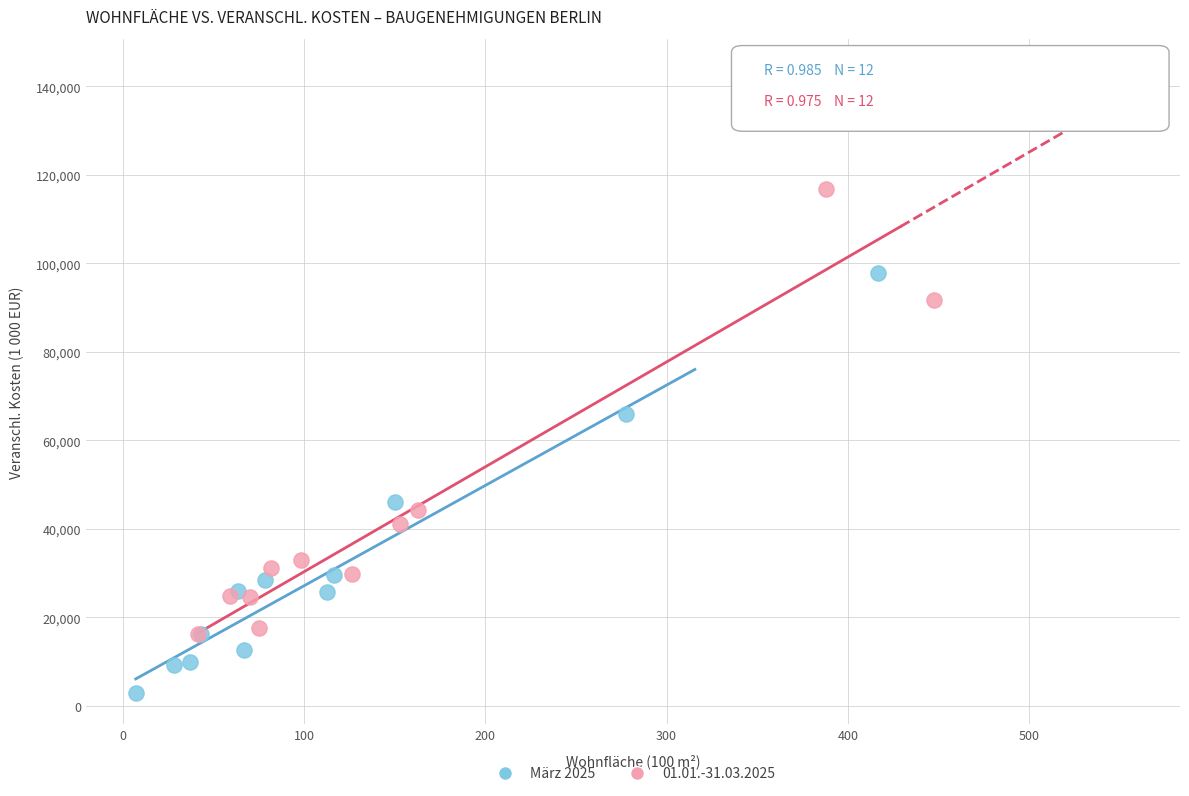

Which series contains the lowest Y value?

März 2025